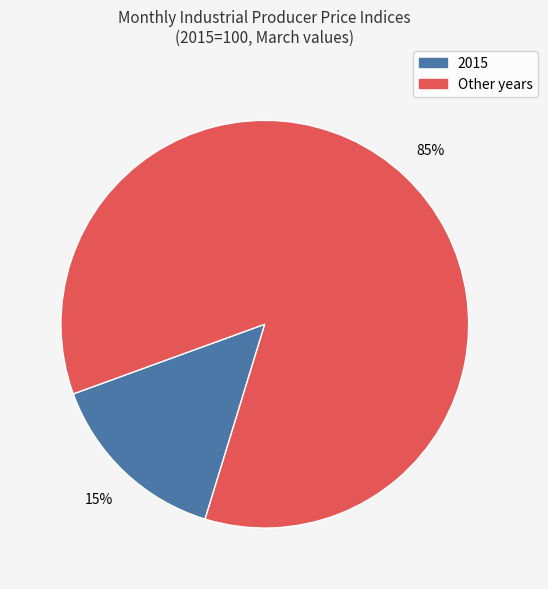

Is there any slice that represents more than half of the pie?

Yes